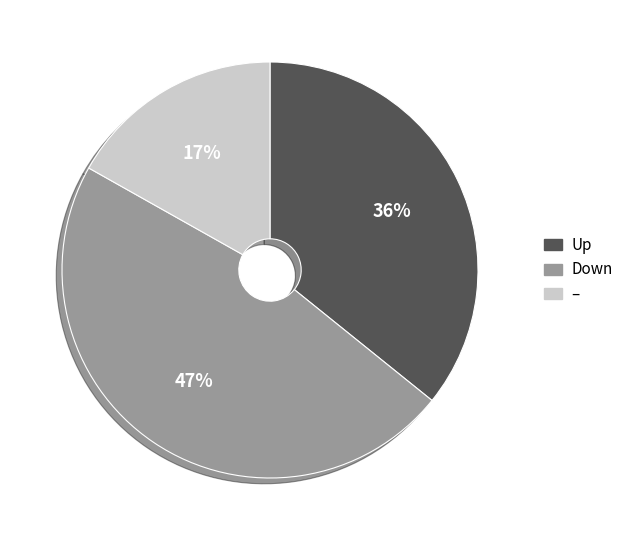

To the nearest percent, what is the average slice percentage?

33%